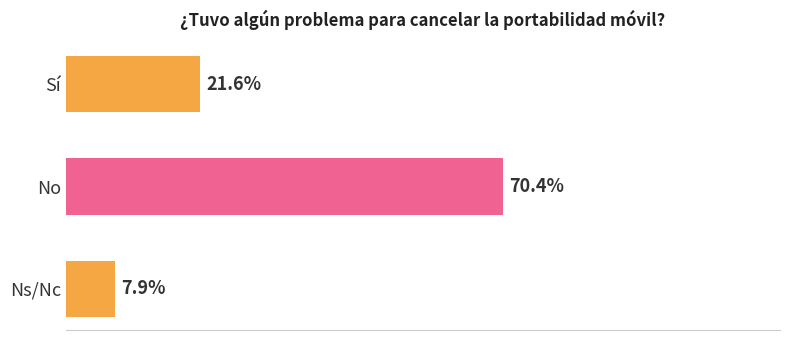

Does the chart contain any negative values?

No